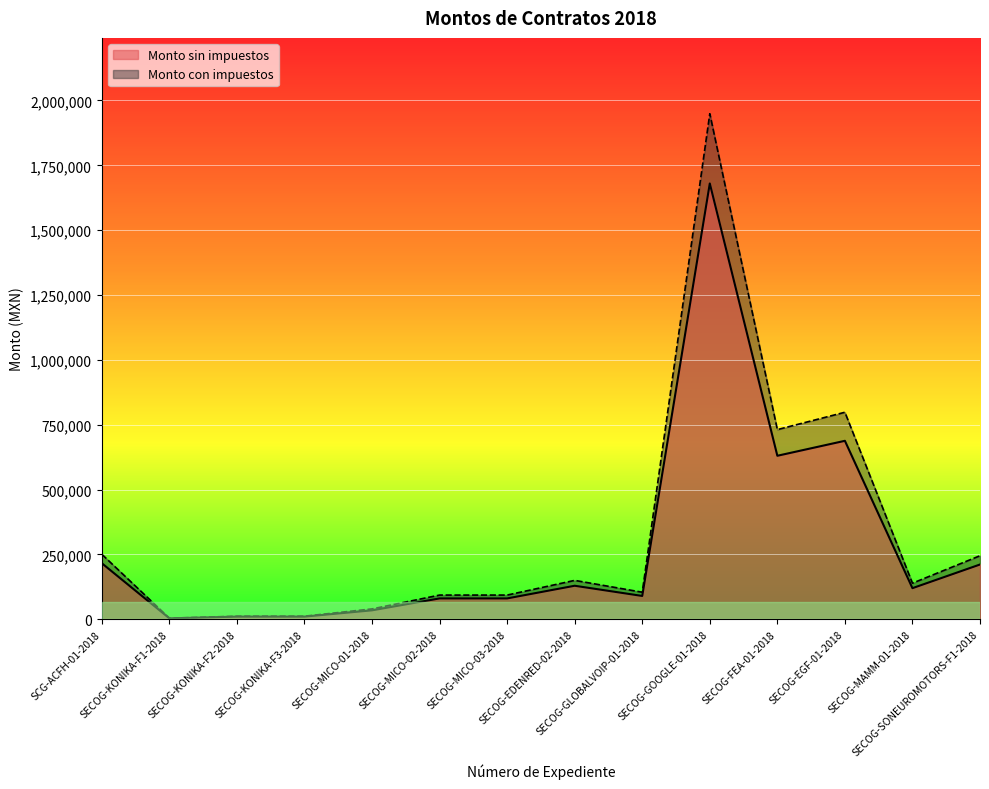

True or false: Monto sin impuestos and Monto con impuestos intersect in this chart.

False